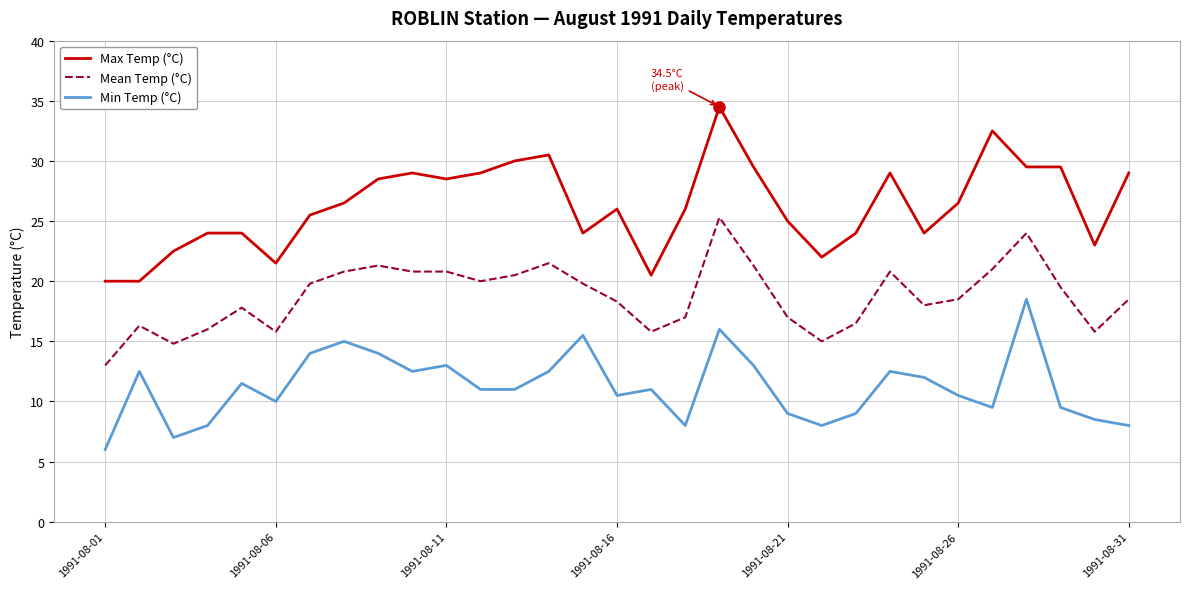

What is the difference between the maximum and minimum values in the Min Temp (°C) series?

12.5